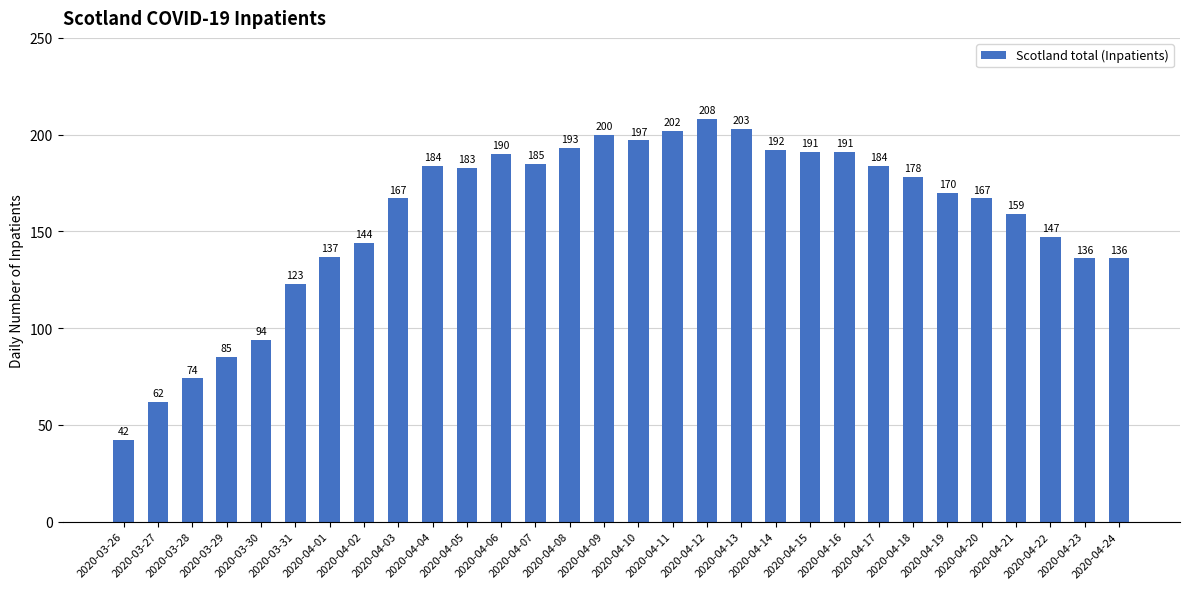

True or false: the data shows 167 at 2020-04-03.

True